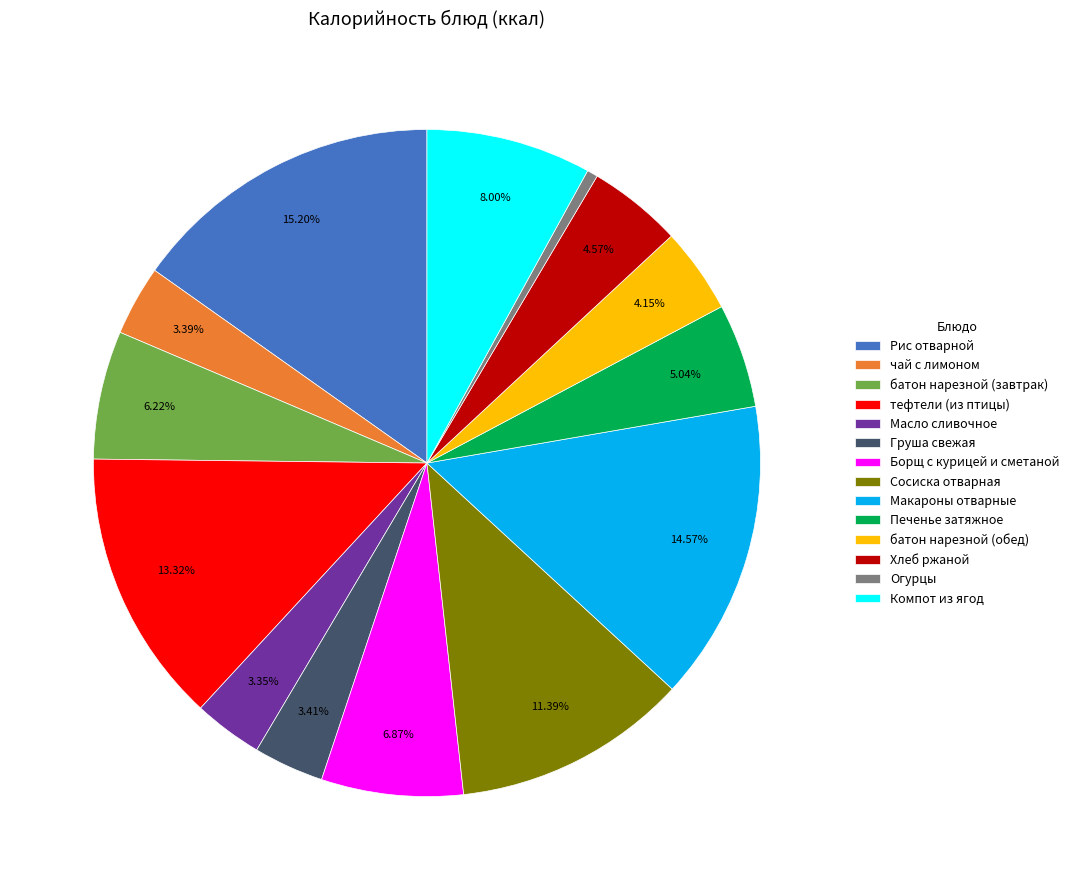

How many slices are in this pie chart?

14